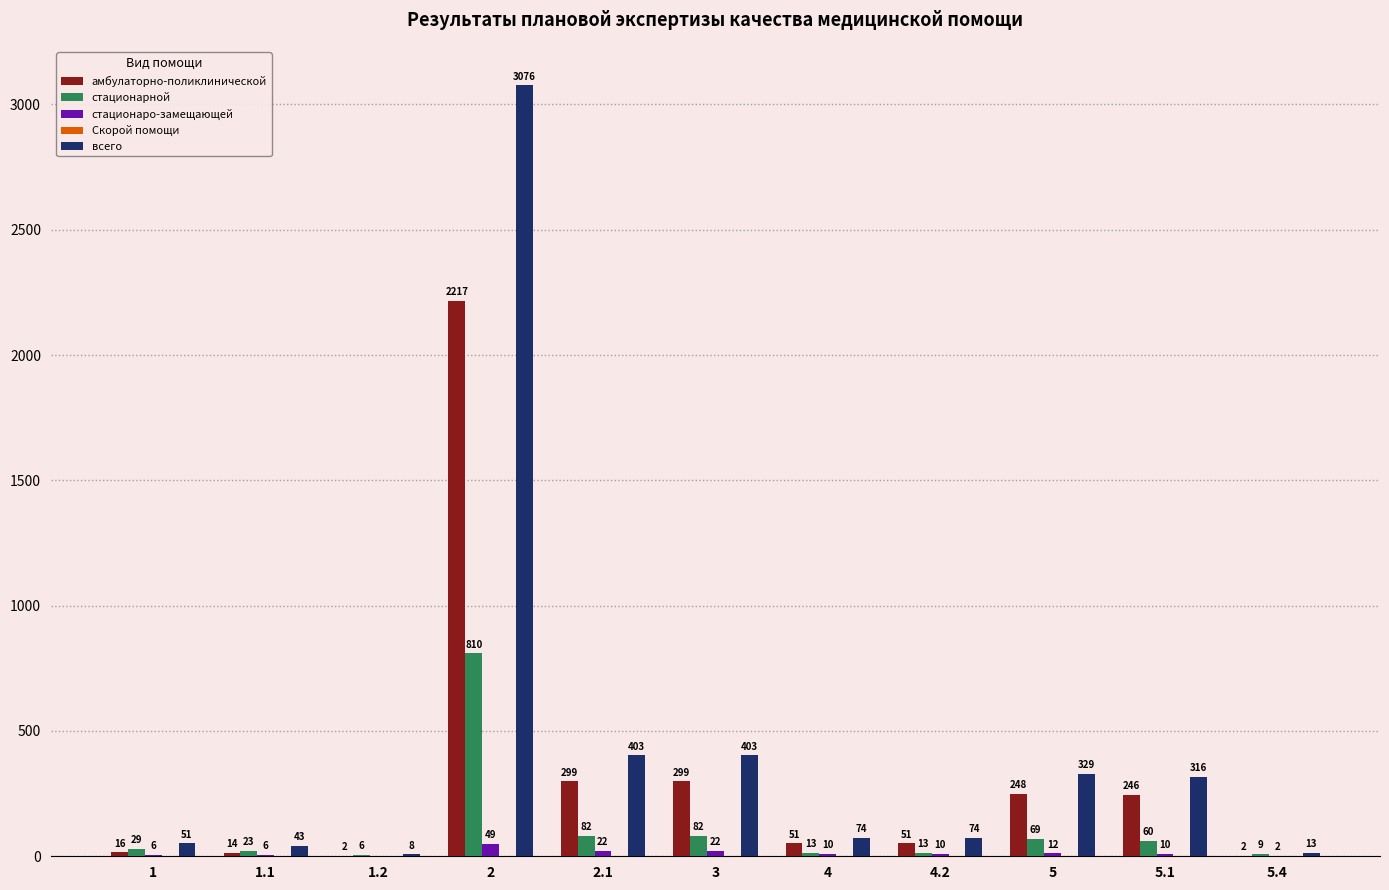

Are the bars horizontal?

No